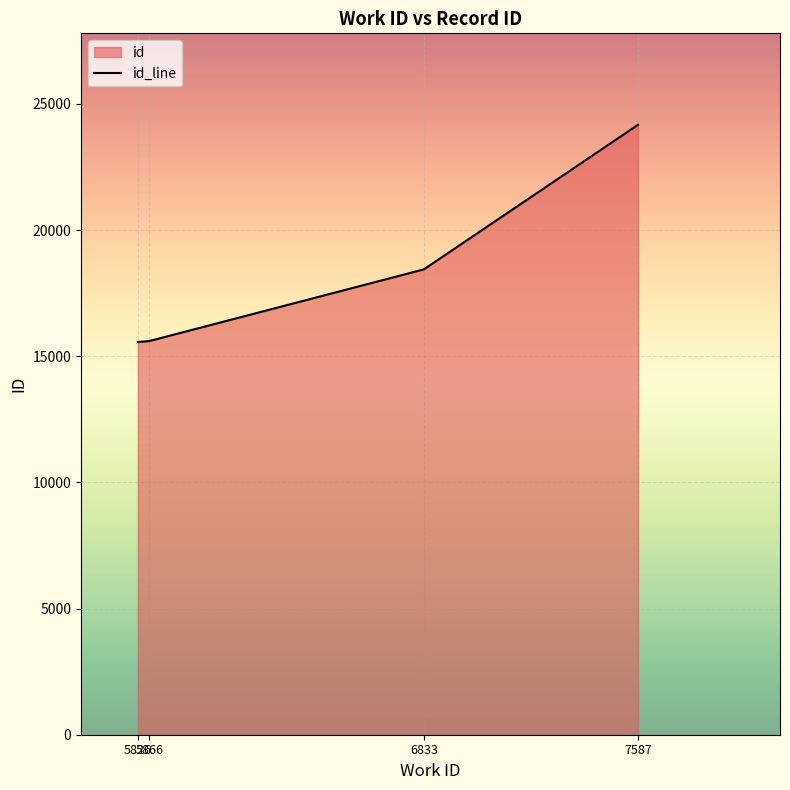

Which category has the highest value across all series?

7587